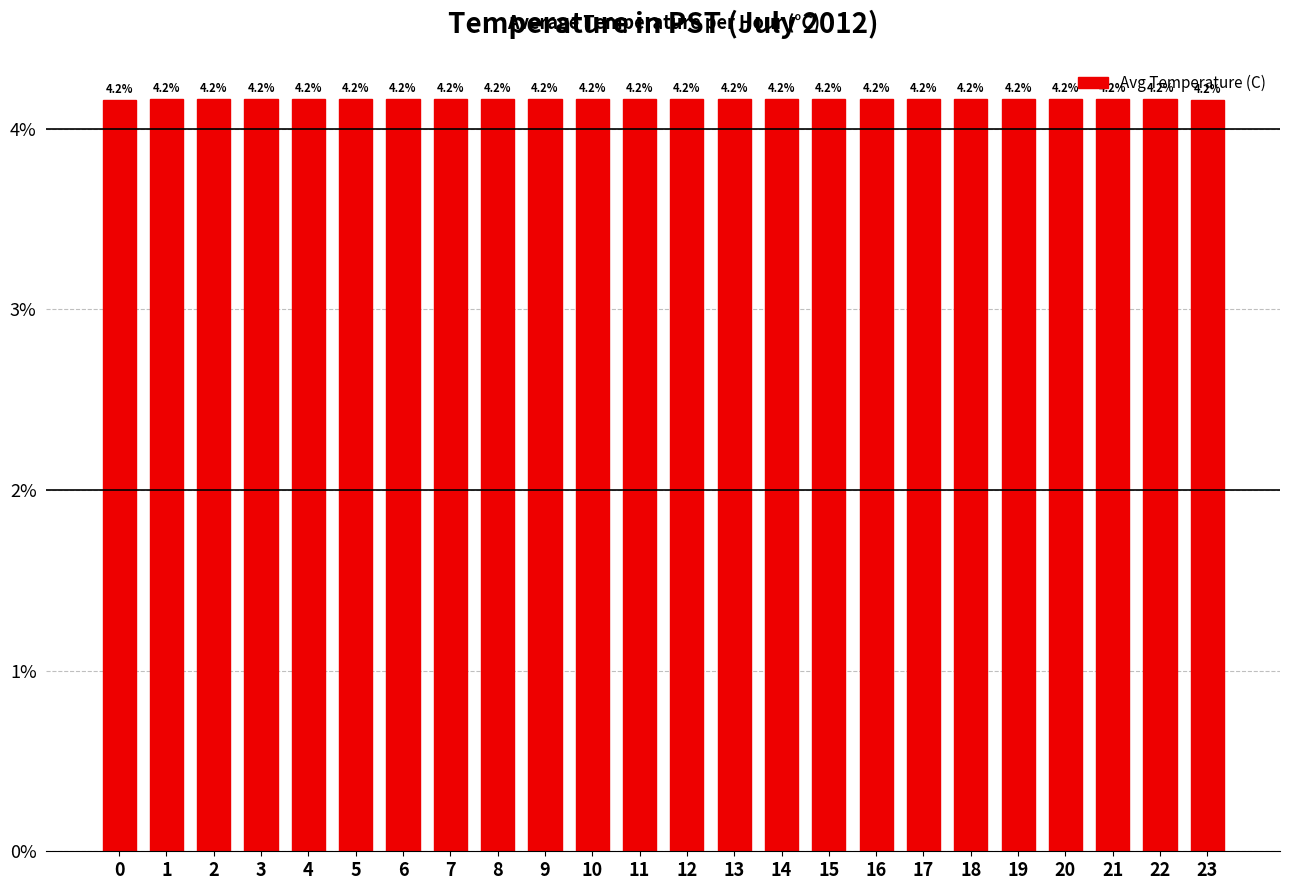

What is the greatest value displayed?

4.2